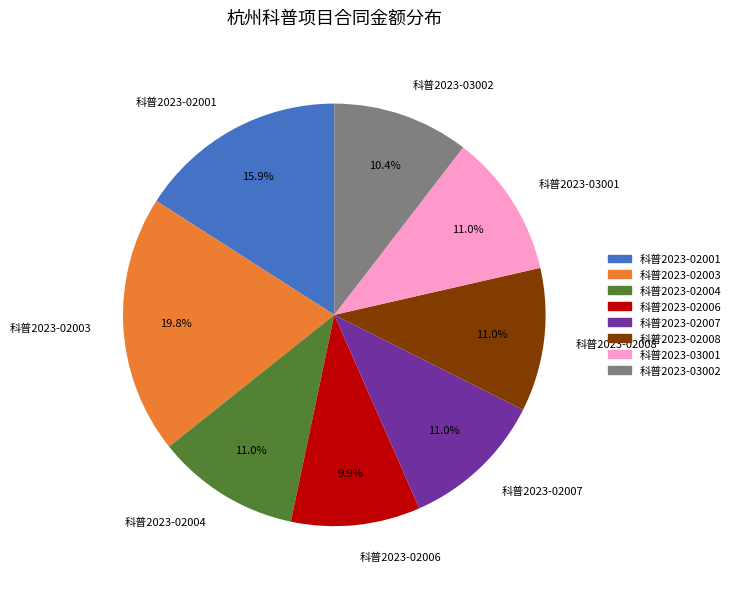

Between 科普2023-02001 and 科普2023-02006, which is larger?

科普2023-02001